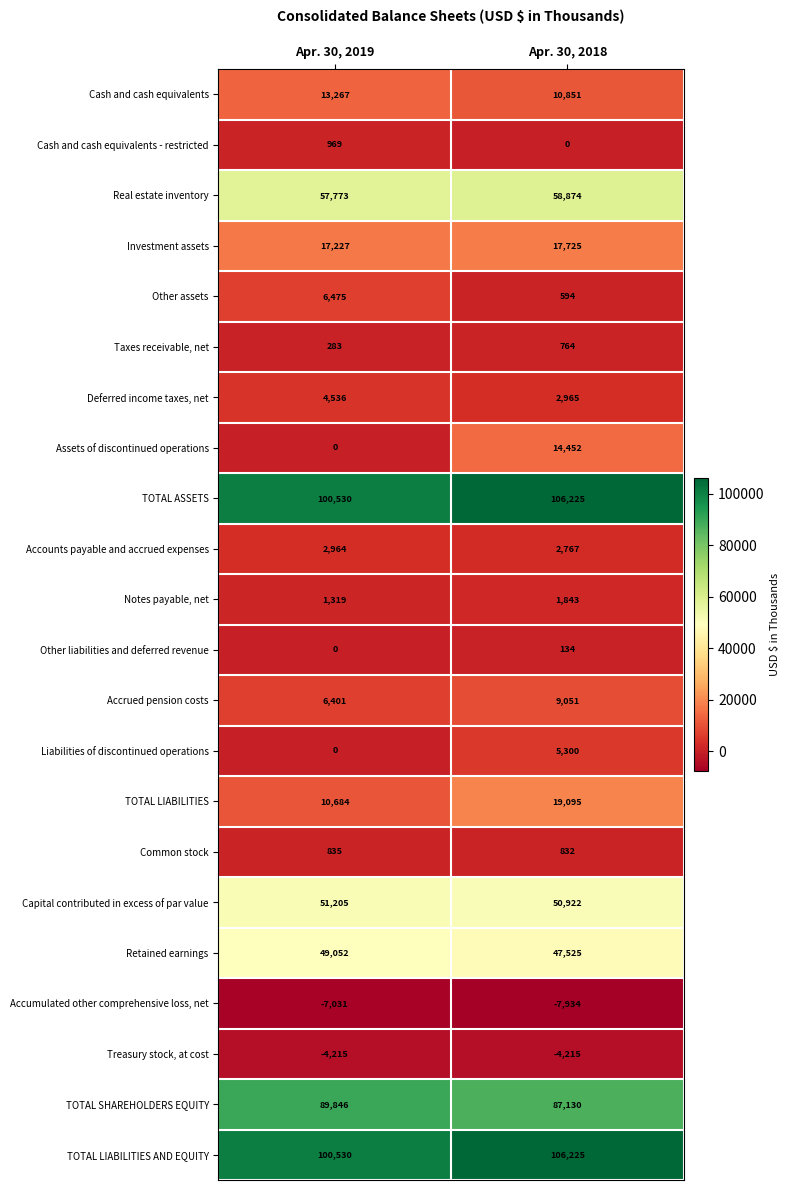

Which series has the widest spread of values?

Assets of discontinued operations